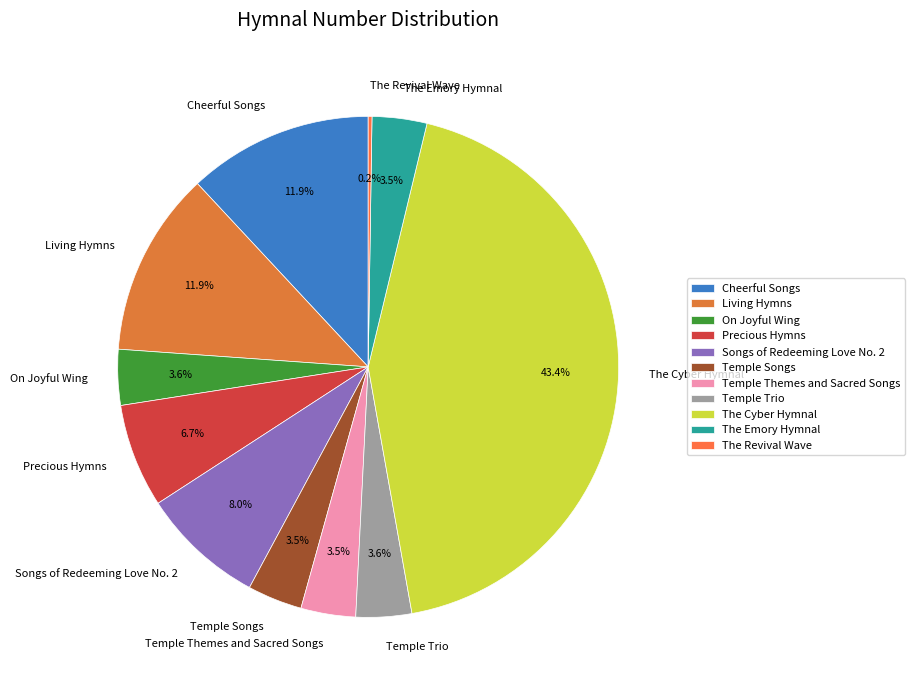

Approximately how many times larger is the value at The Cyber Hymnal compared to Temple Trio?

12.1